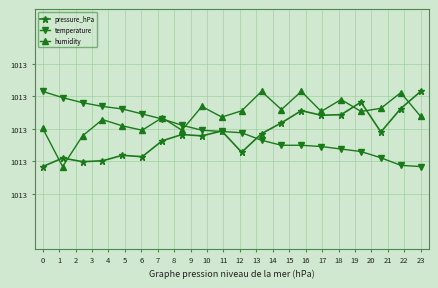

How many times do pressure_hPa and humidity cross each other?

5